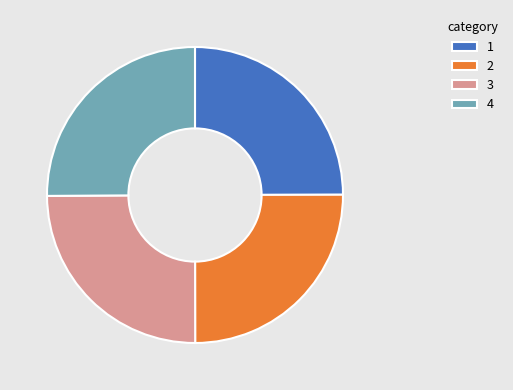

Does 3 represent more than half of the total?

No